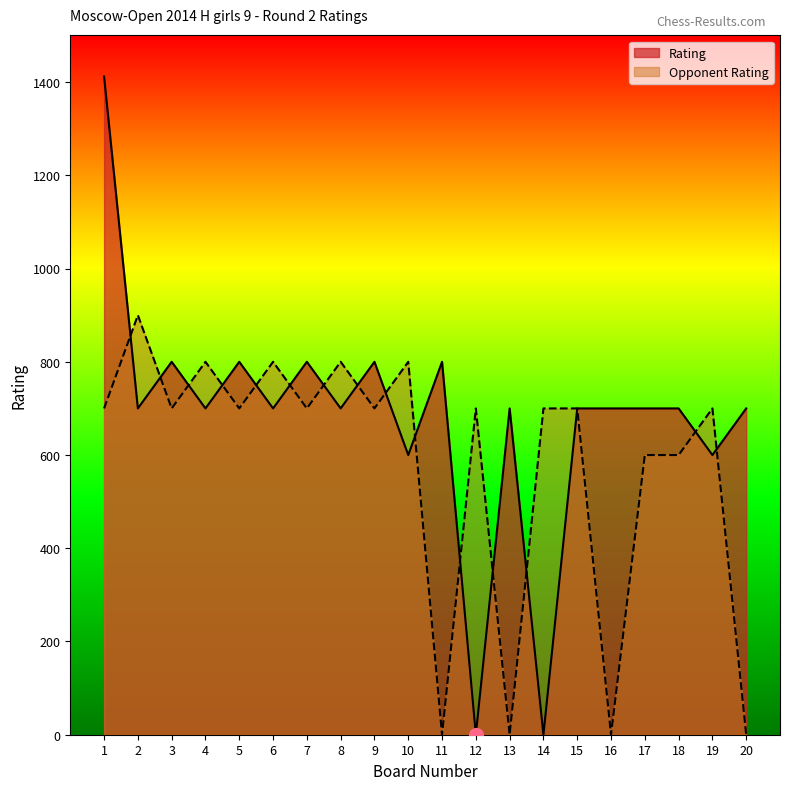

Reading left to right, list all the values displayed in this chart.

Rating: 1=1412	2=700	3=800	4=700	5=800	6=700	7=800	8=700	9=800	10=600	11=800	12=0	13=700	14=0	15=700	16=700	17=700	18=700	19=600	20=700
Opponent Rating: 1=700	2=900	3=700	4=800	5=700	6=800	7=700	8=800	9=700	10=800	11=0	12=700	13=0	14=700	15=700	16=0	17=600	18=600	19=700	20=0